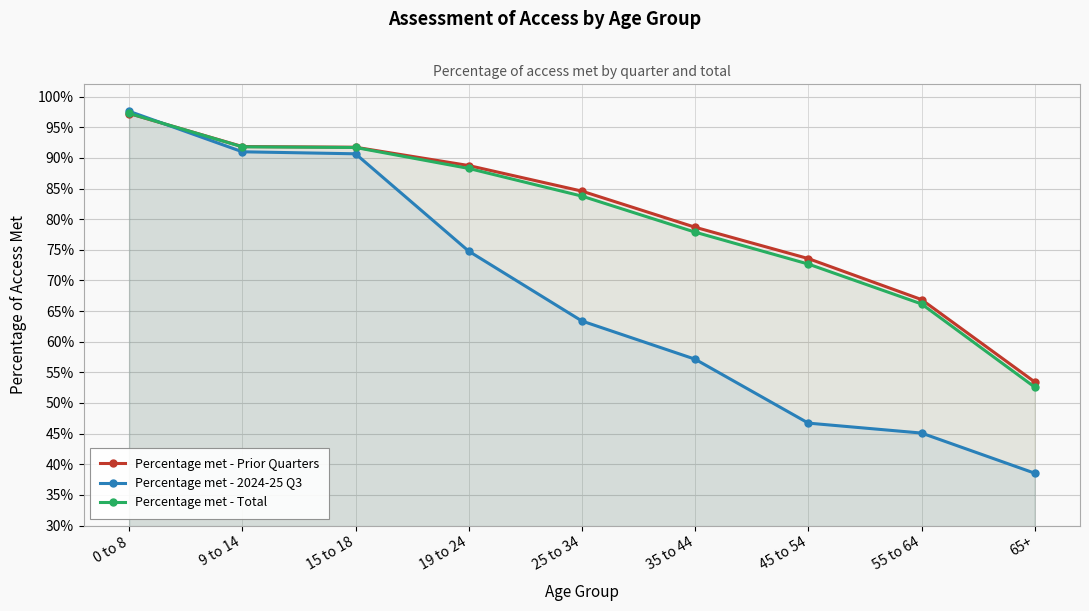

What is the label of the 2nd point from the right?

55 to 64